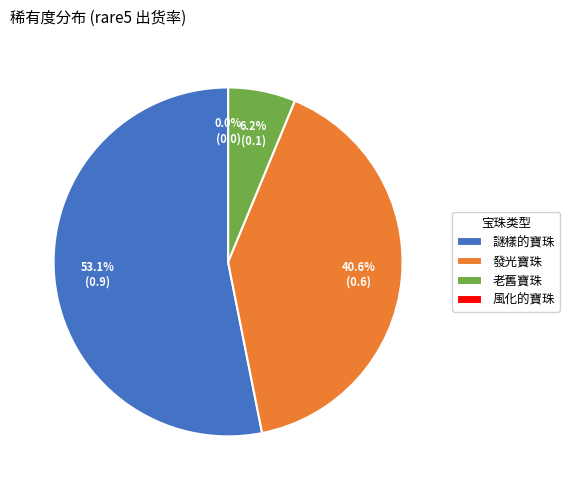

Is it true that 老舊寶珠 is 13% of the pie?

False